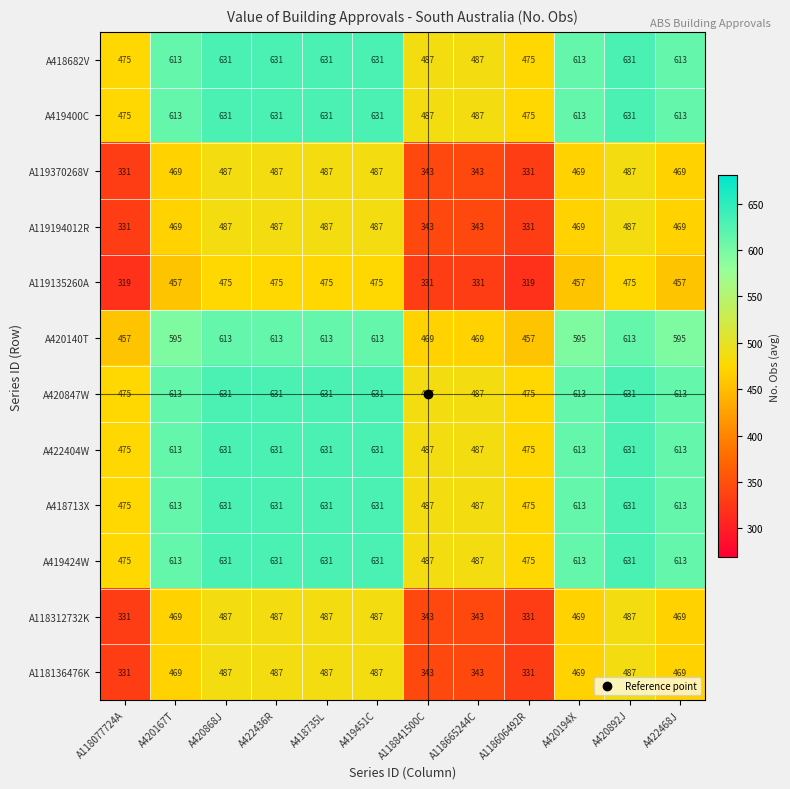

What is the difference between the A118312732K values at A420194X and A118606492R?

138